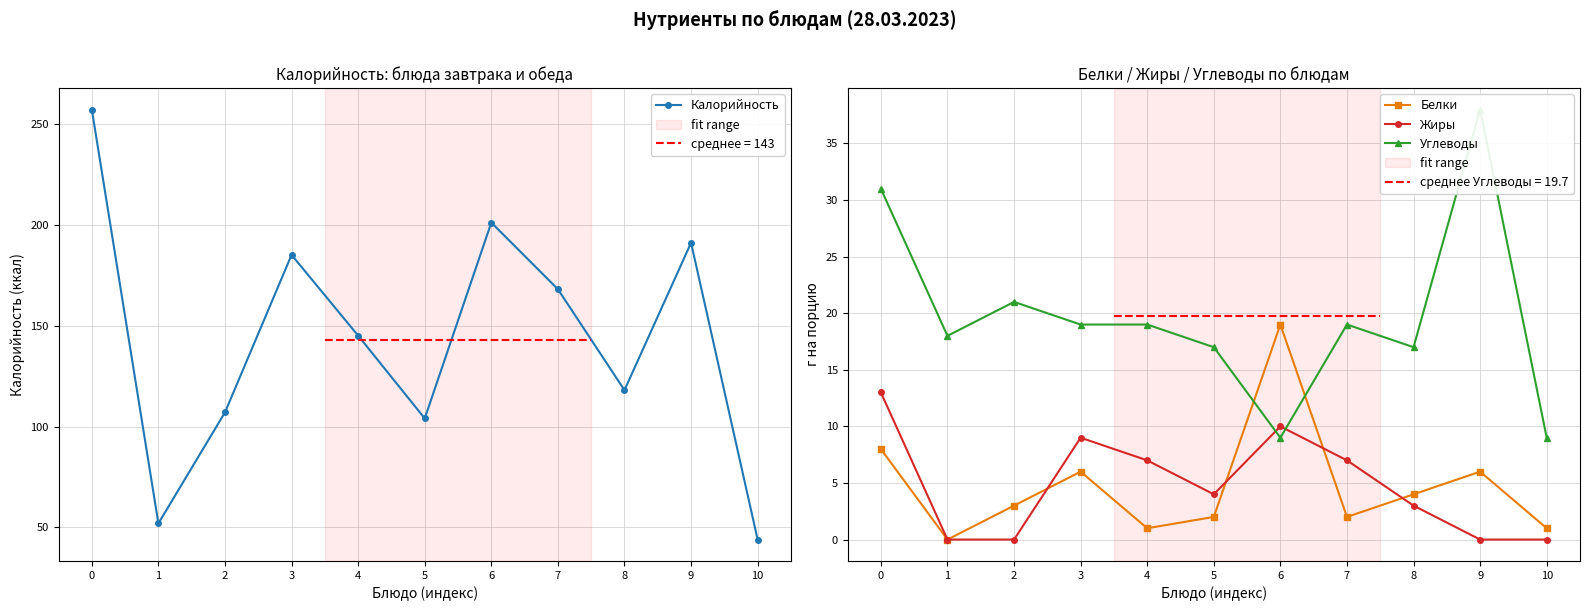

What is the difference between the Углеводы values at 7 and 1?

1